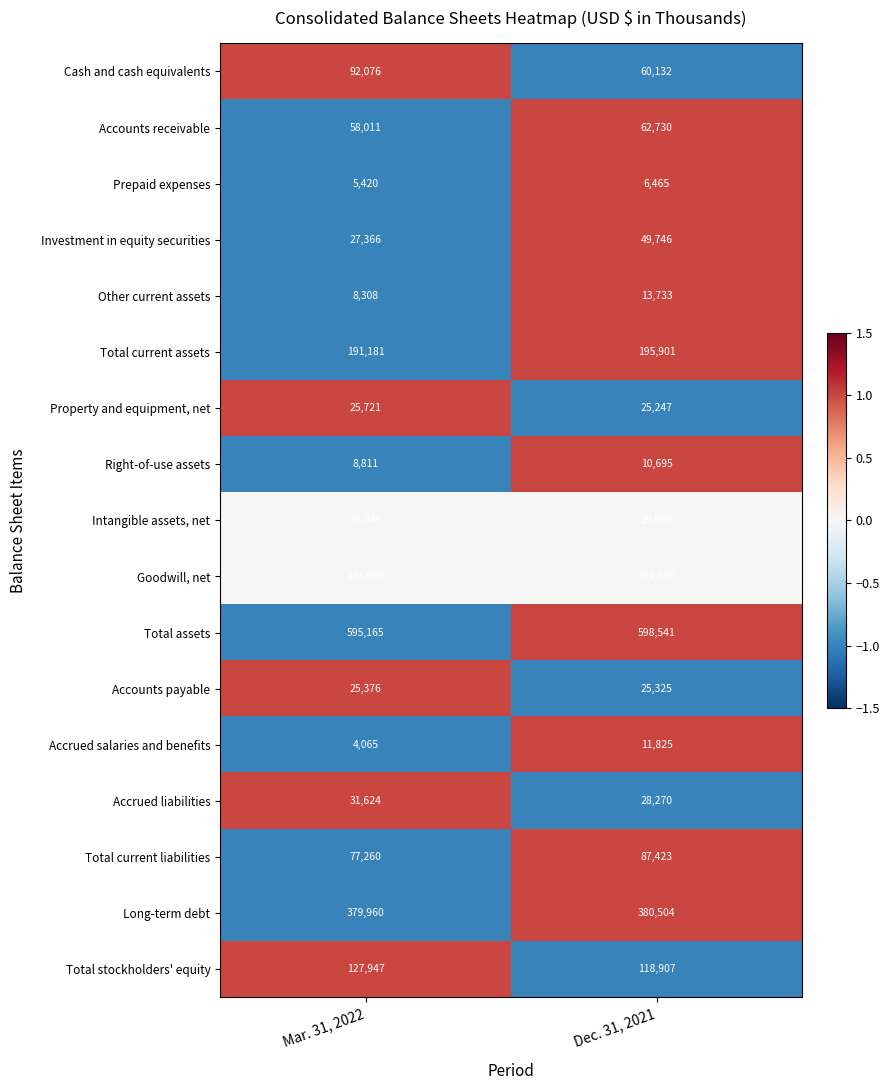

Rank the series by their maximum value, from highest to lowest.

Total assets, Long-term debt, Goodwill, net, Total current assets, Total stockholders' equity, Cash and cash equivalents, Total current liabilities, Accounts receivable, Investment in equity securities, Accrued liabilities, Intangible assets, net, Property and equipment, net, Accounts payable, Other current assets, Accrued salaries and benefits, Right-of-use assets, Prepaid expenses